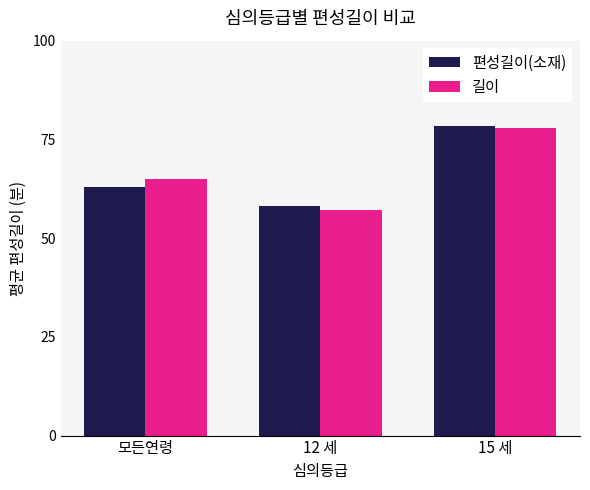

Rank the series at 12 세 from lowest to highest value.

길이, 편성길이(소재)